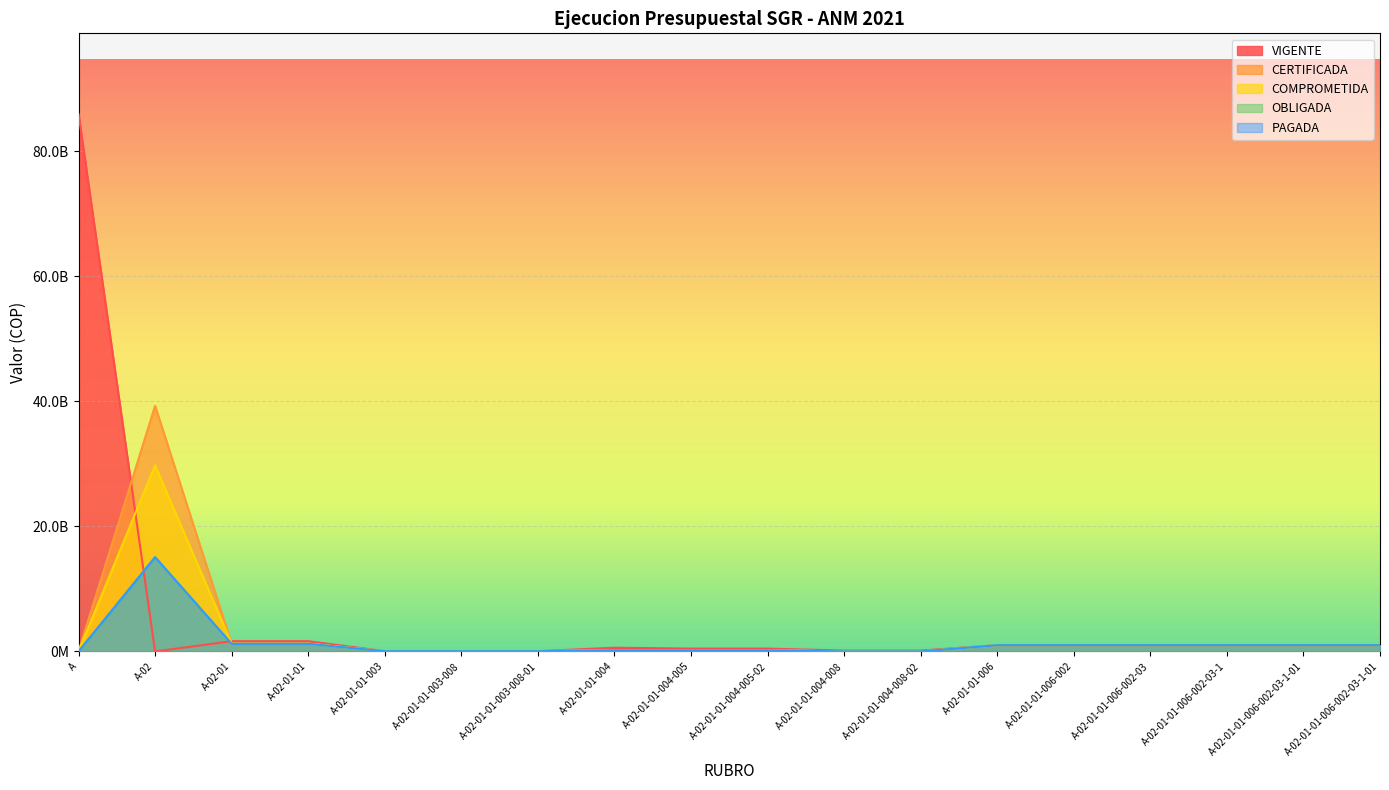

What is the label of the 11th point from the left?

A-02-01-01-004-008